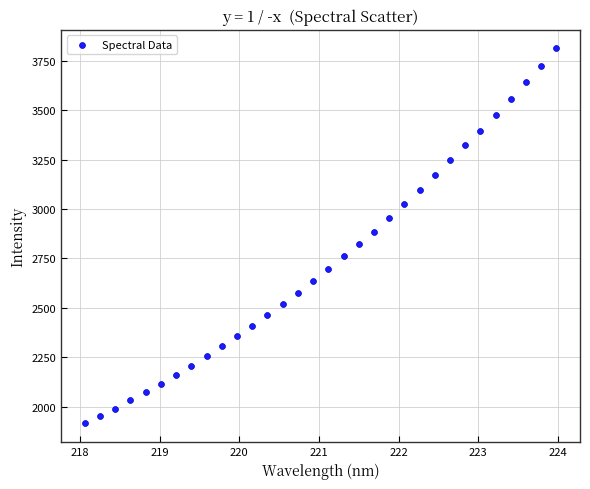

What is the range of X values (max minus min)?

5.9